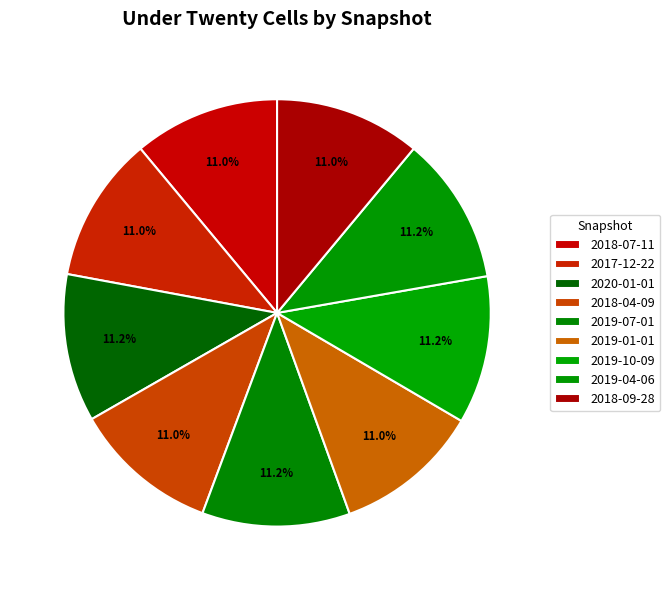

Count the number of slices in the pie.

9